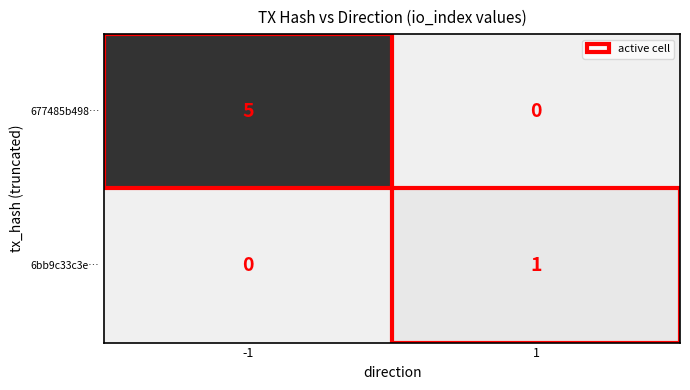

Is it true that 6bb9c33c3e… equals 1 at 1?

True